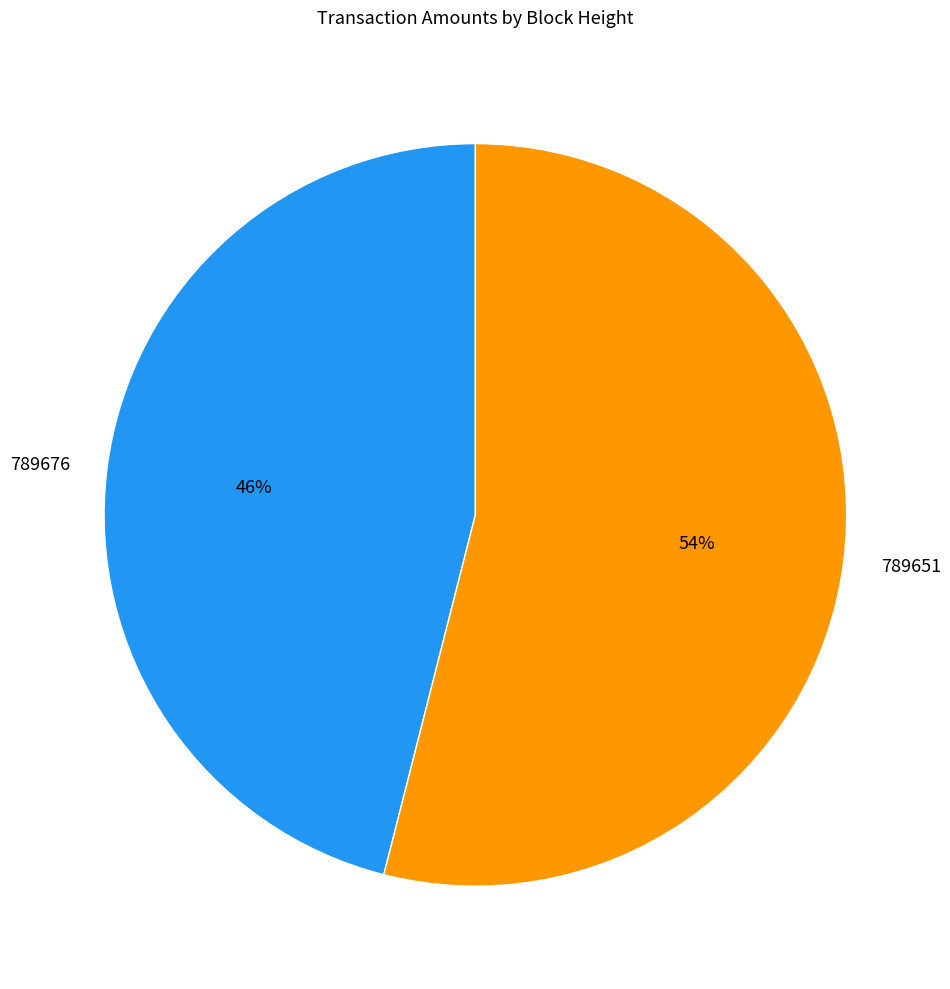

The 789651 slice represents 54% of the pie. True or false?

True